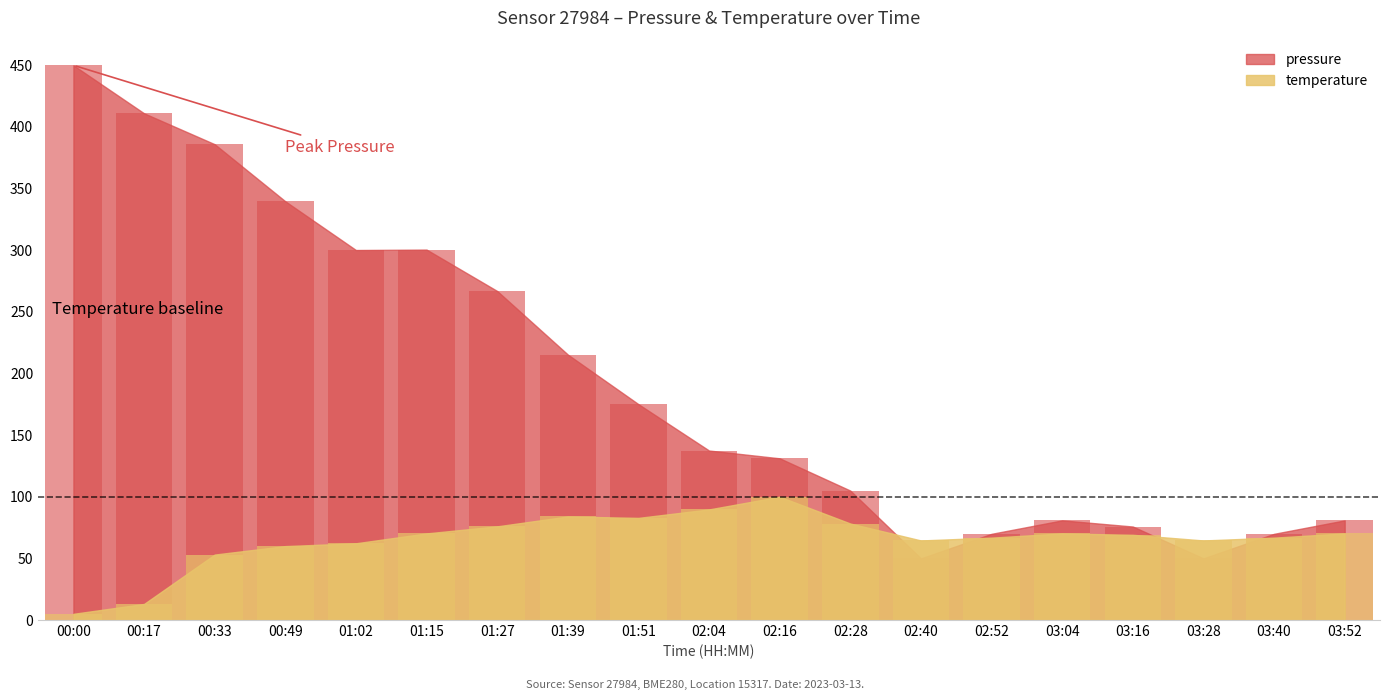

How many data points in temperature are less than 69?

9